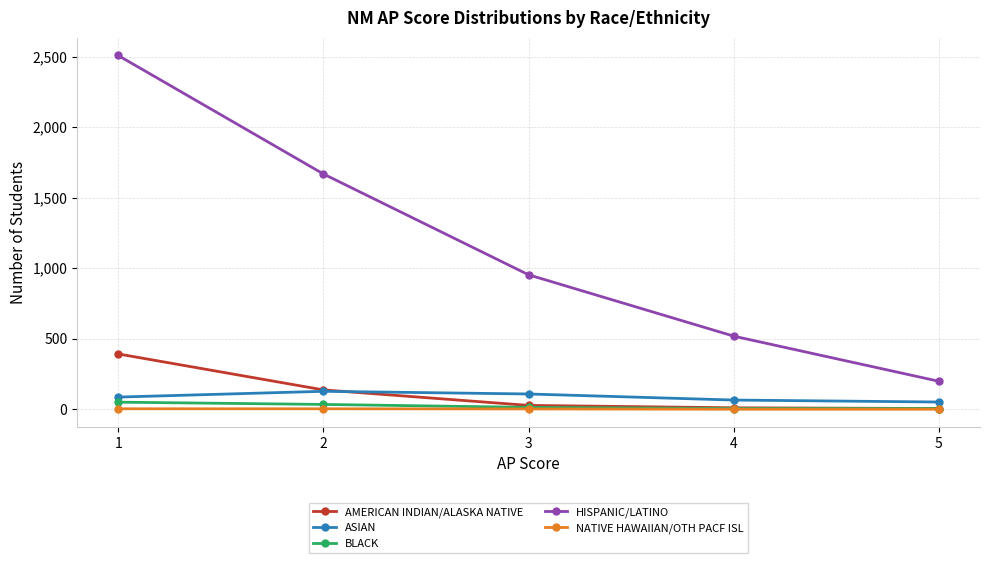

True or false: HISPANIC/LATINO and ASIAN cross at least once.

False